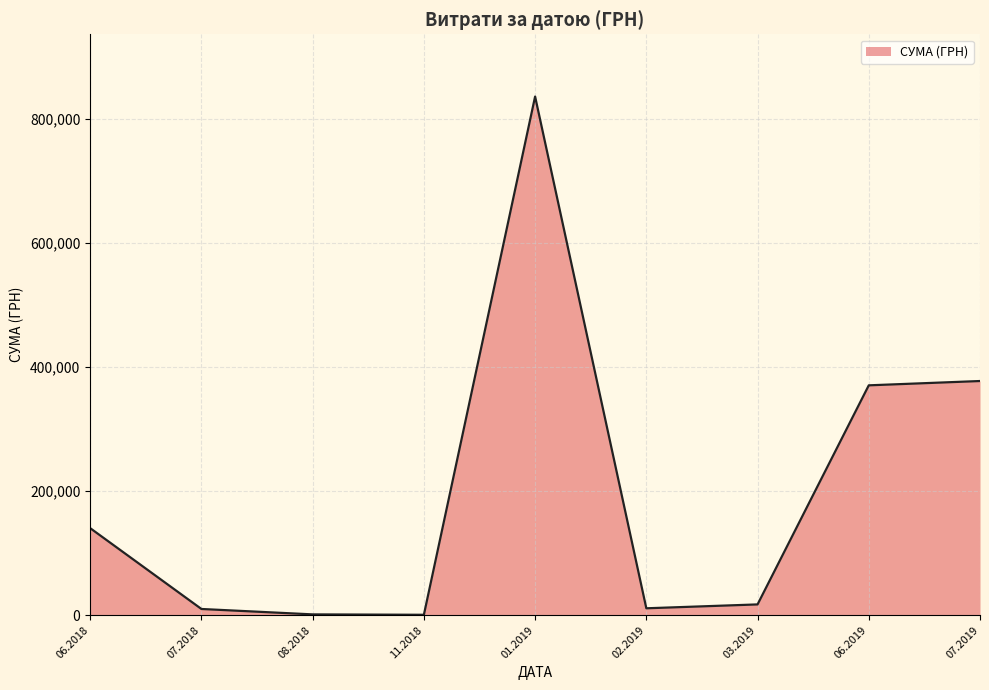

What is the smallest value displayed?

660.0